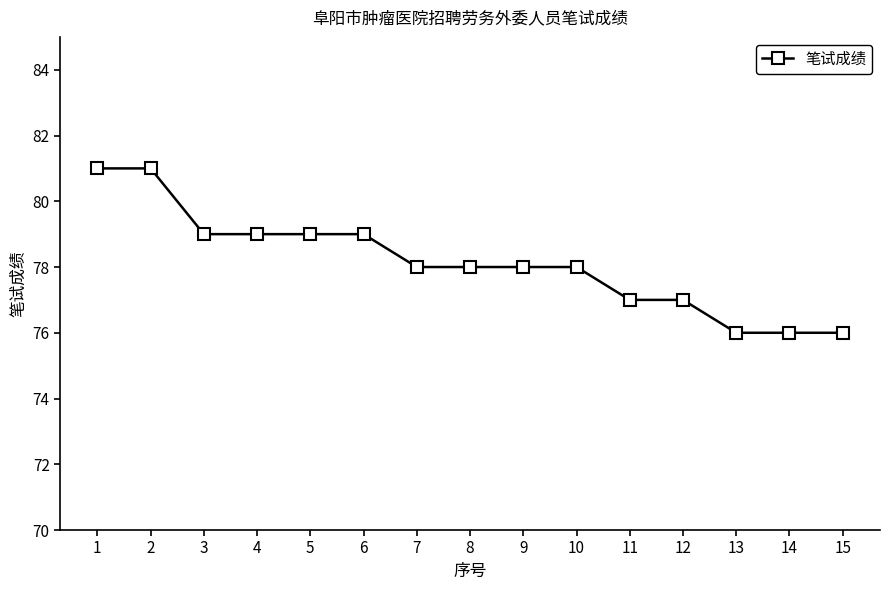

What is the ratio of the value at 4 to the value at 15?

1.0